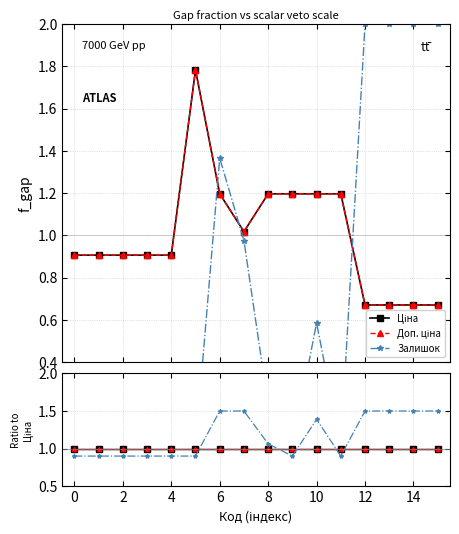

How many values in the Залишок series are below 1?

8